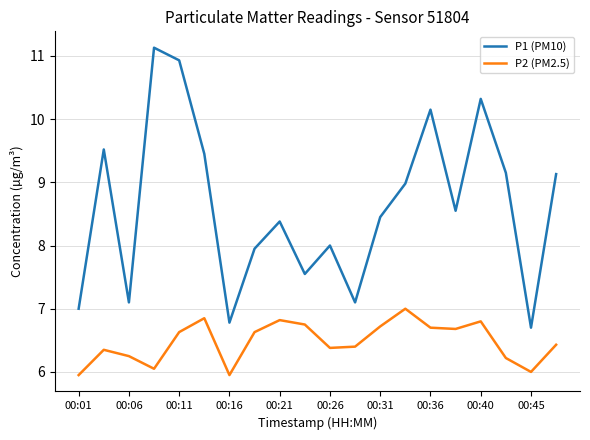

What is the highest value of the P2 (PM2.5) series?

7.0